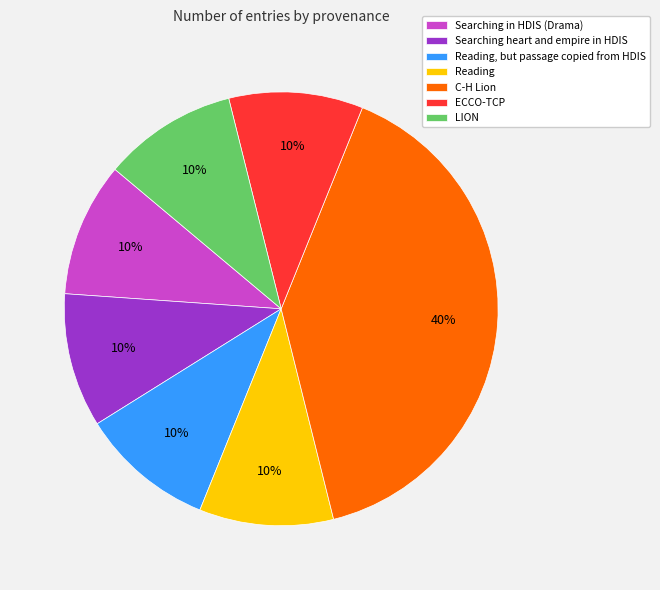

To the nearest percent, what is the difference between the largest and smallest slice percentages?

30%